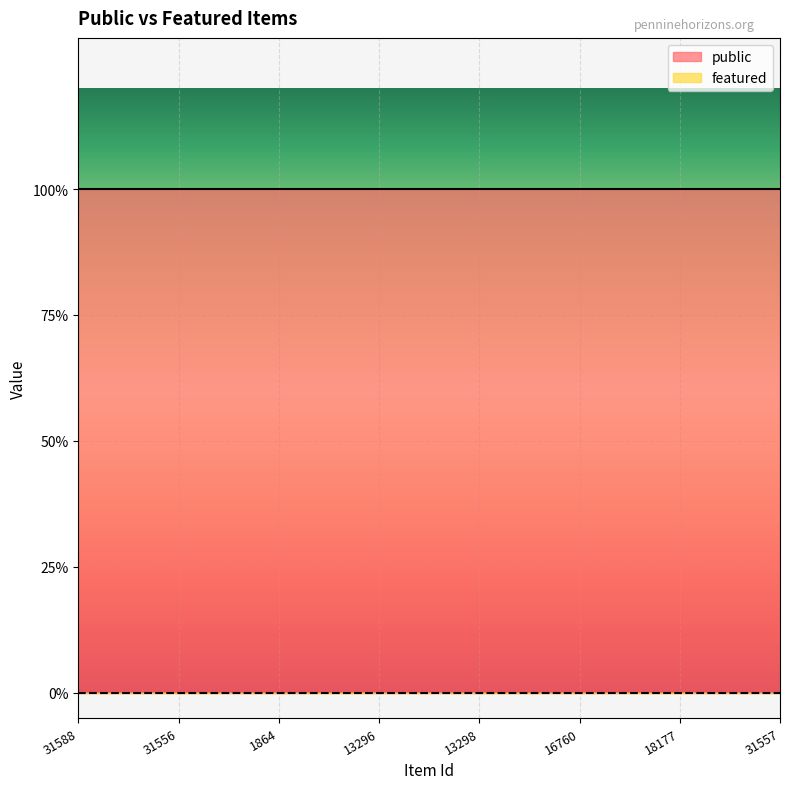

True or false: featured and public cross at least once.

False